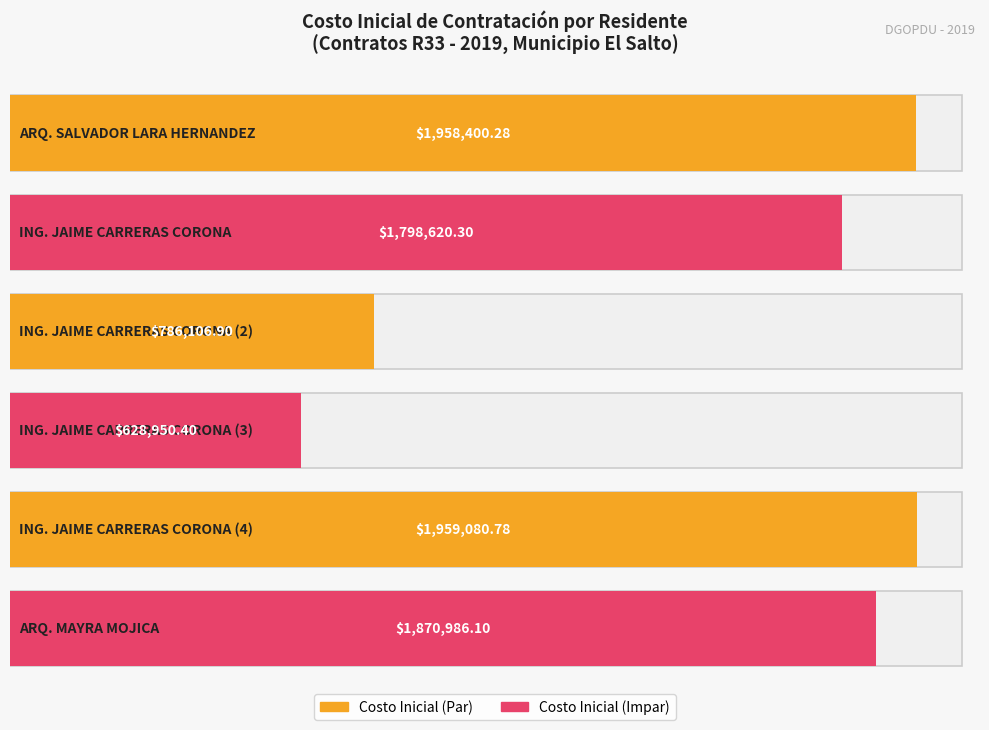

Where does the data first go above 1870986?

ARQ. SALVADOR
LARA HERNANDEZ